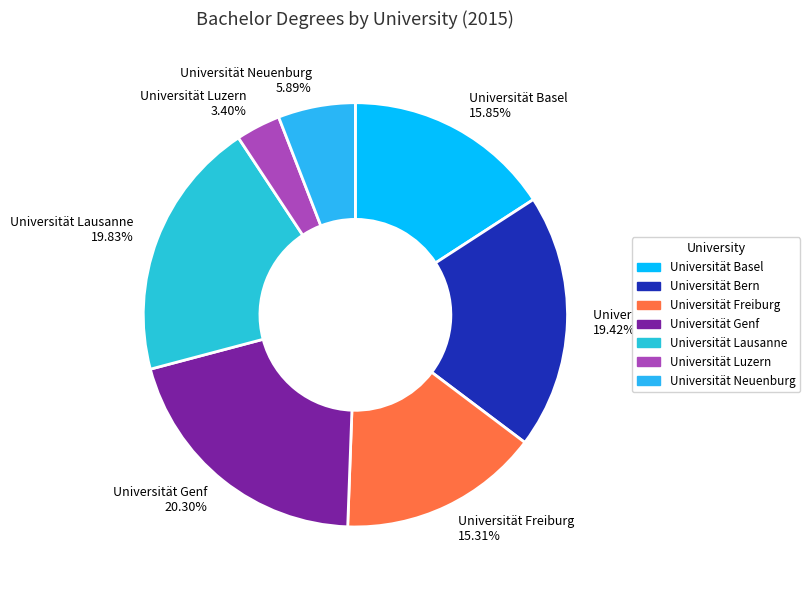

Combined, what portion of the pie is Universität Bern and Universität Freiburg?

34.7%